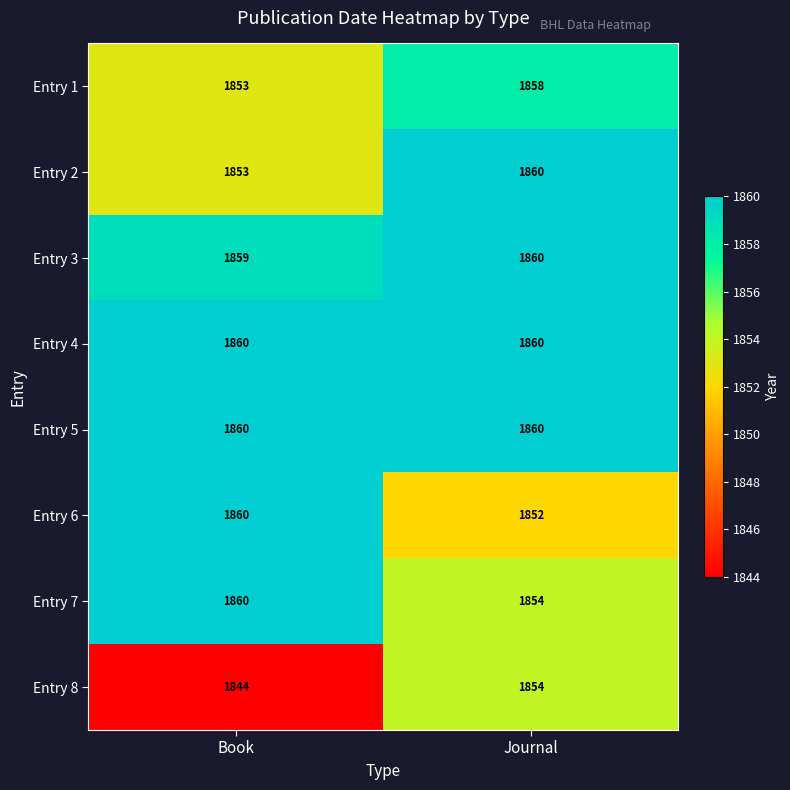

At which label is Entry 3 closest to 1859?

Book